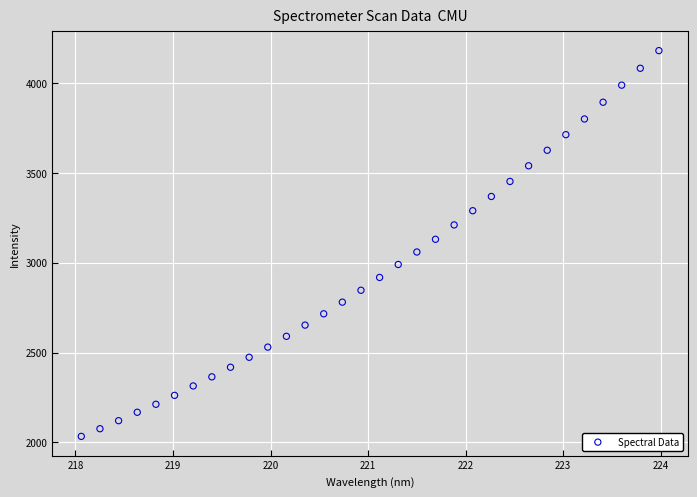

What is the range of Y values (max minus min)?

2146.3